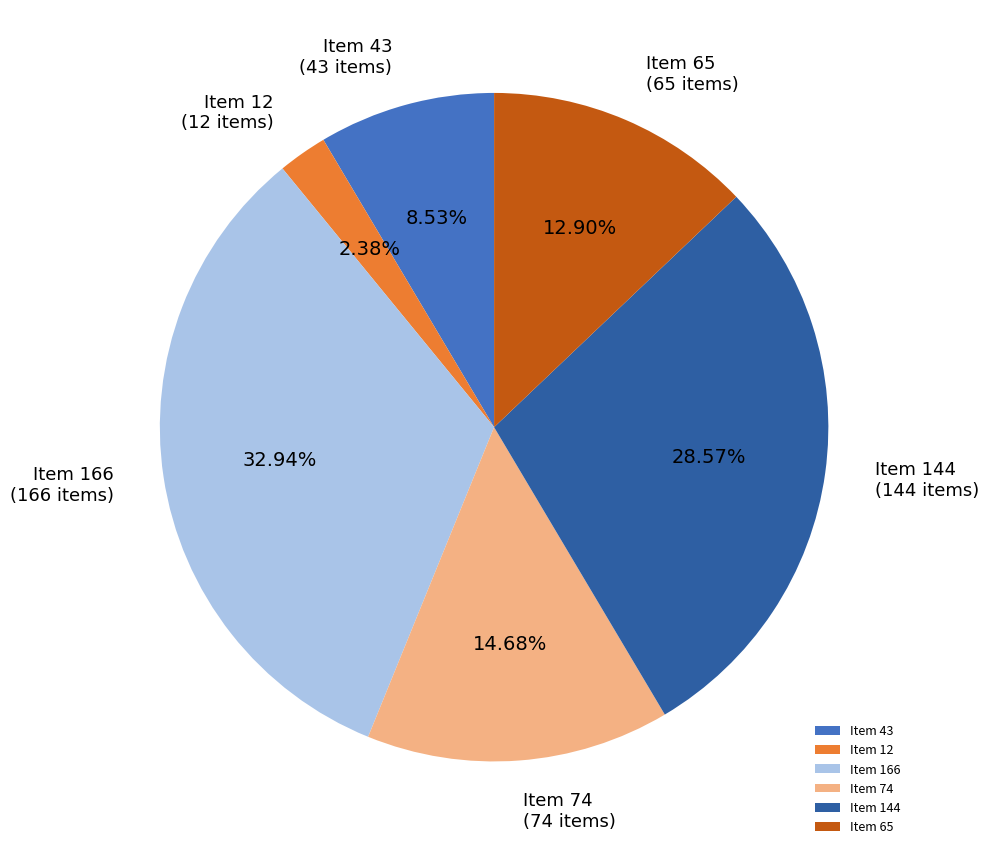

To the nearest percent, what is the difference between the Item 144 and Item 166 slice percentages?

4%